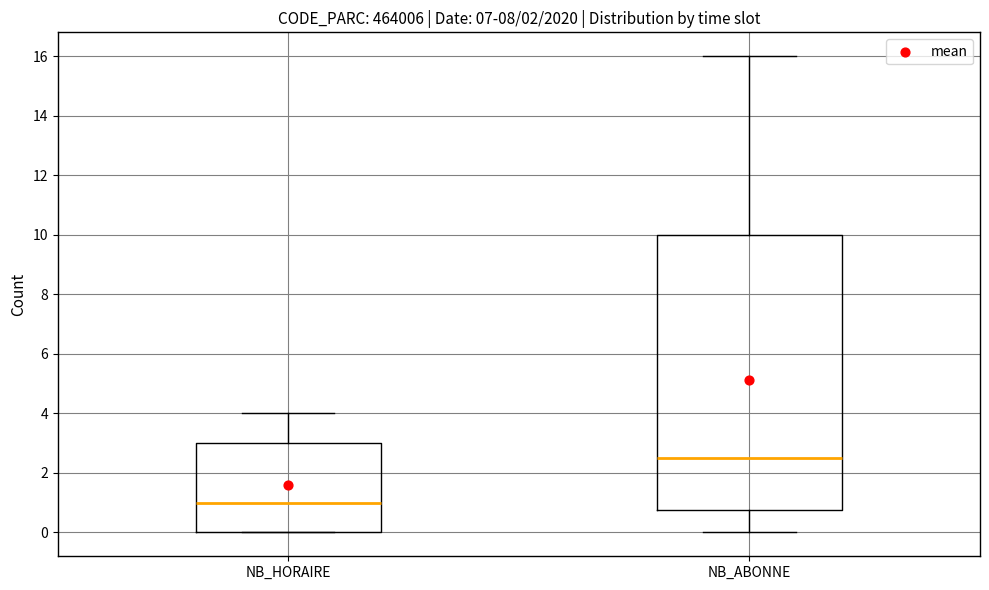

Where is the lower edge of the box for NB_HORAIRE on the y-axis? The values are not printed on the chart, so give them approximately, as read against the axis.

0.0